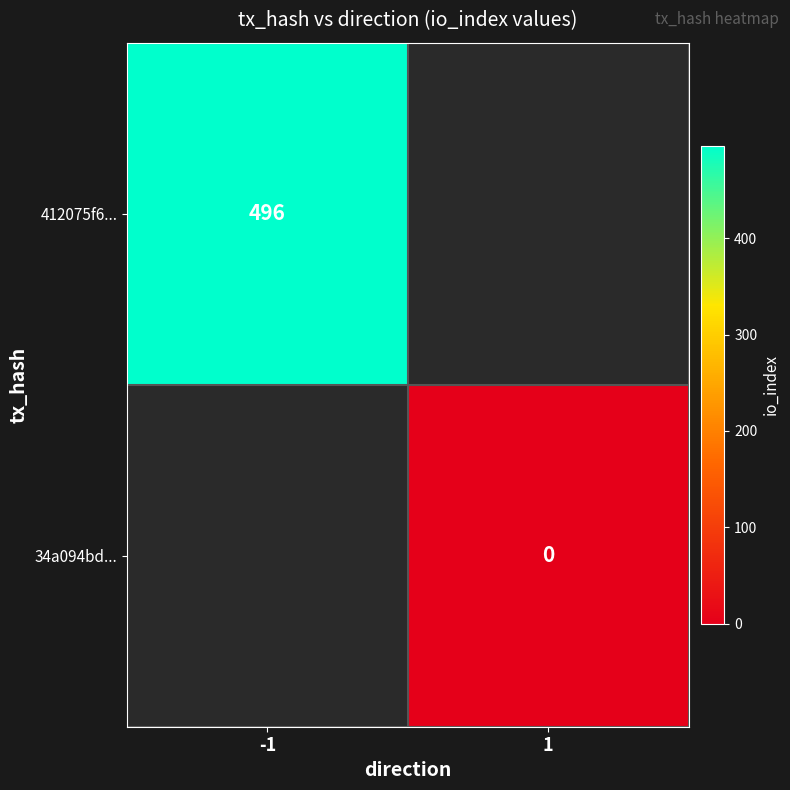

The value of 412075f6... at -1 is 496. True or false?

True